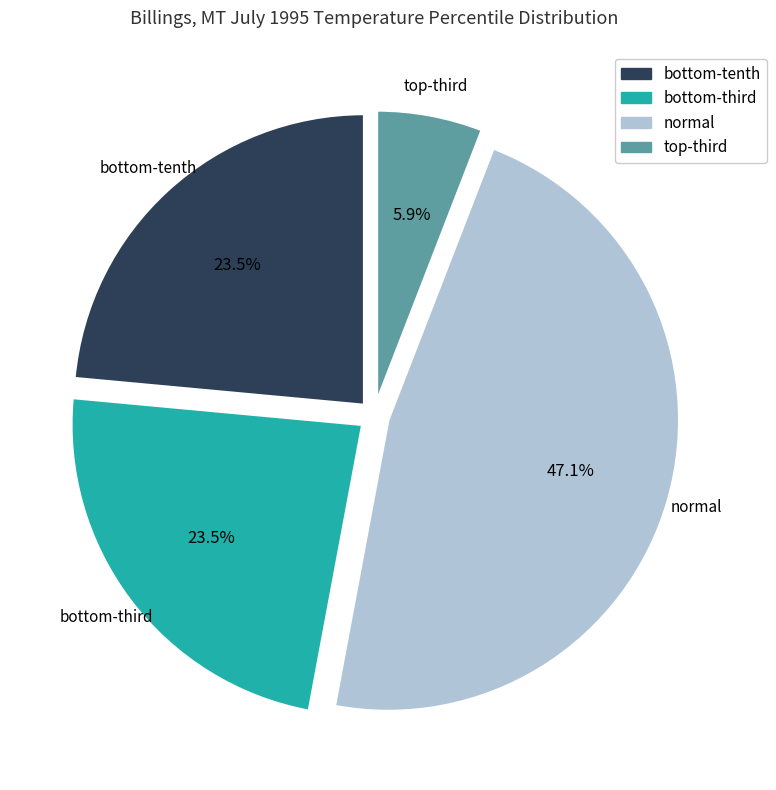

How many slices are in this pie chart?

4